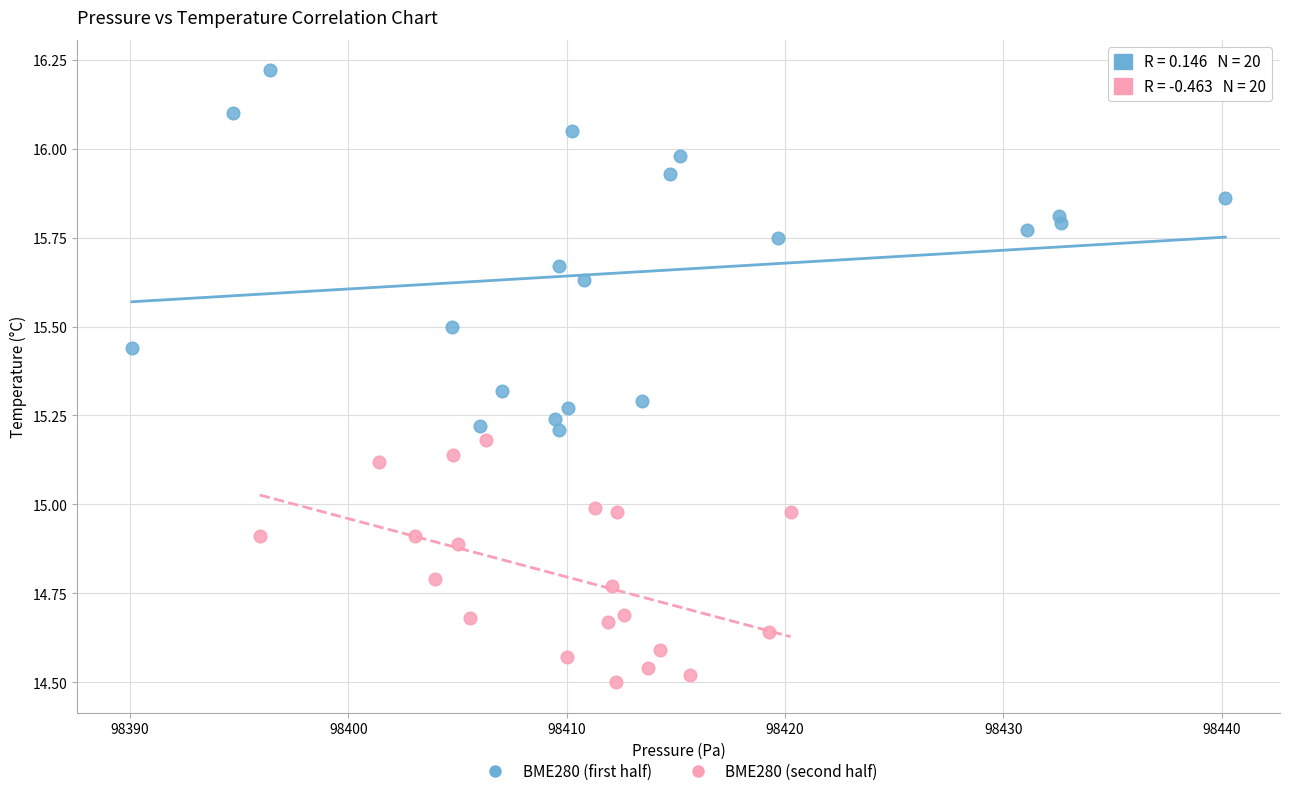

Which series reaches the maximum Y coordinate?

BME280 (first half)